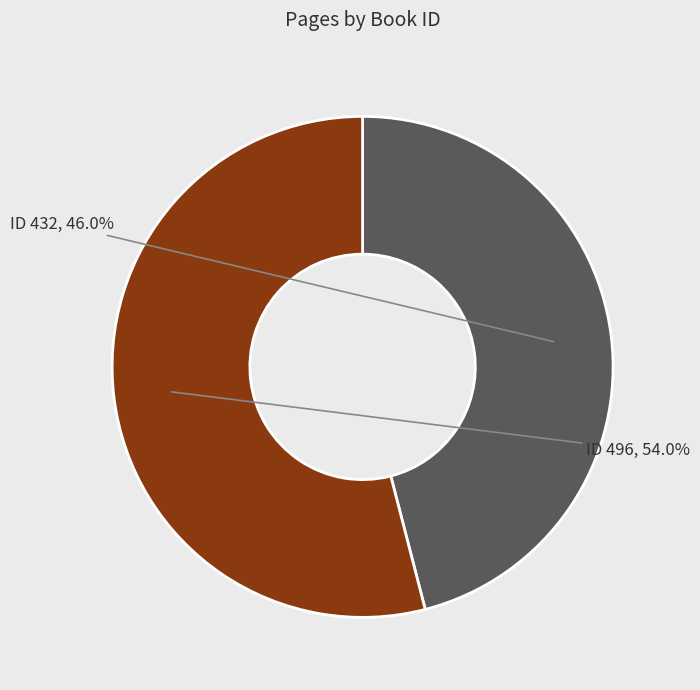

Rank the categories by value from highest to lowest.

ID 496, ID 432